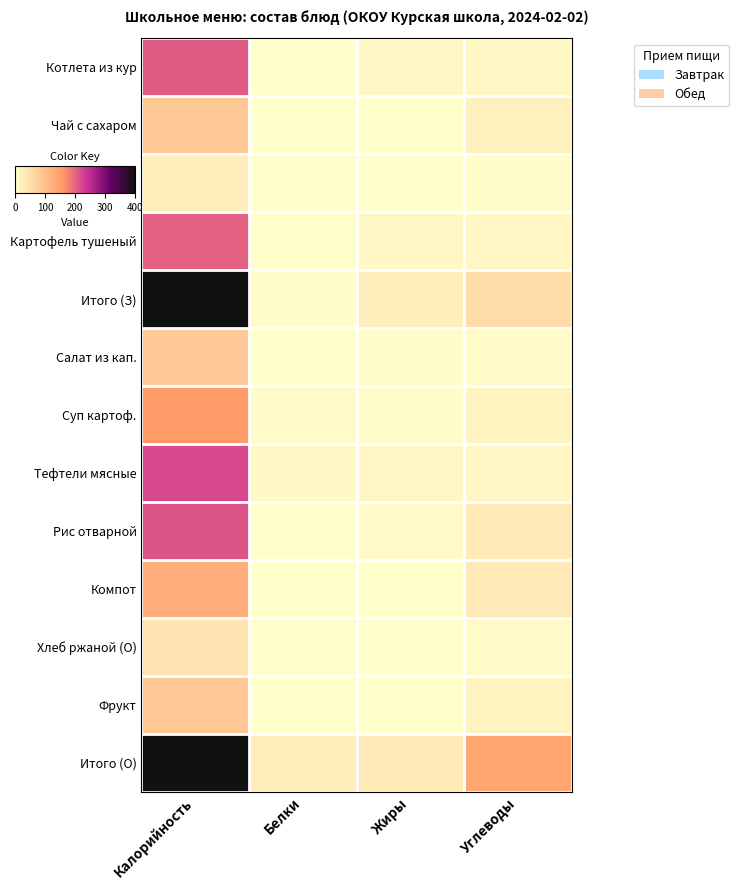

Which series has the largest total across all categories?

Итого (О)